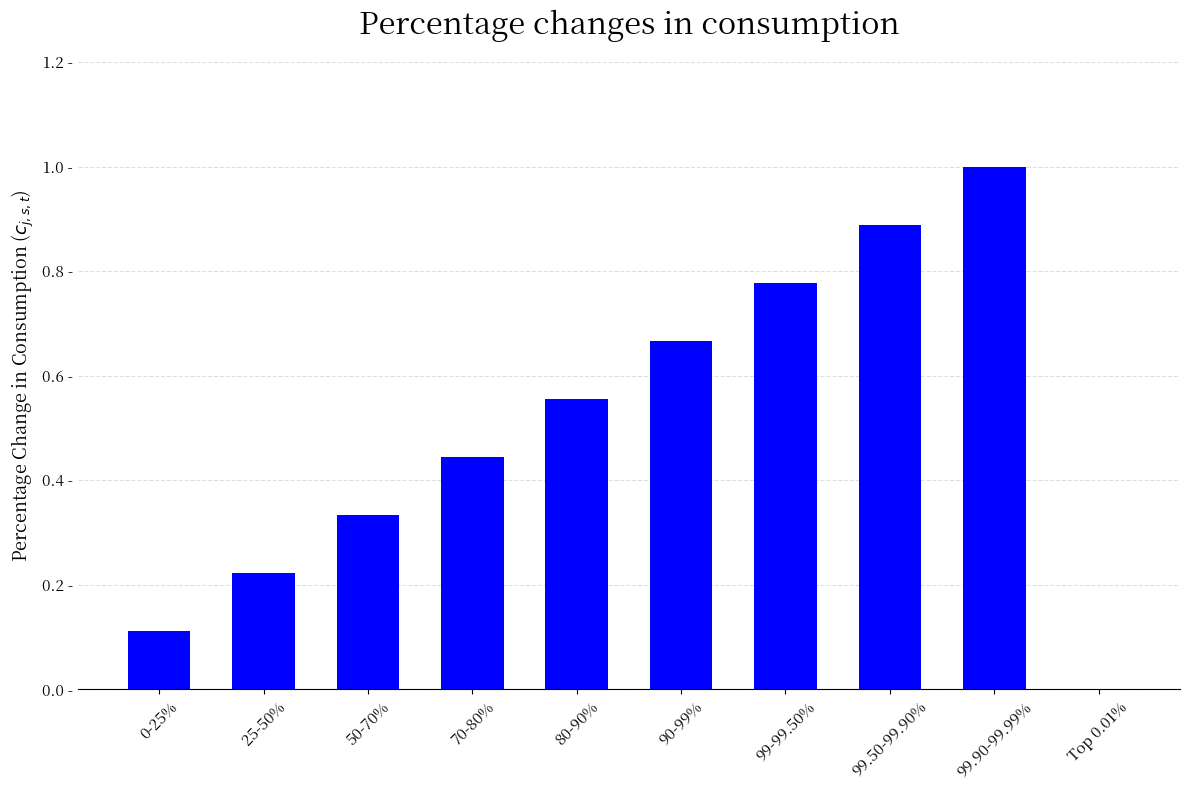

Between 70-80% and 25-50%, which is larger?

70-80%